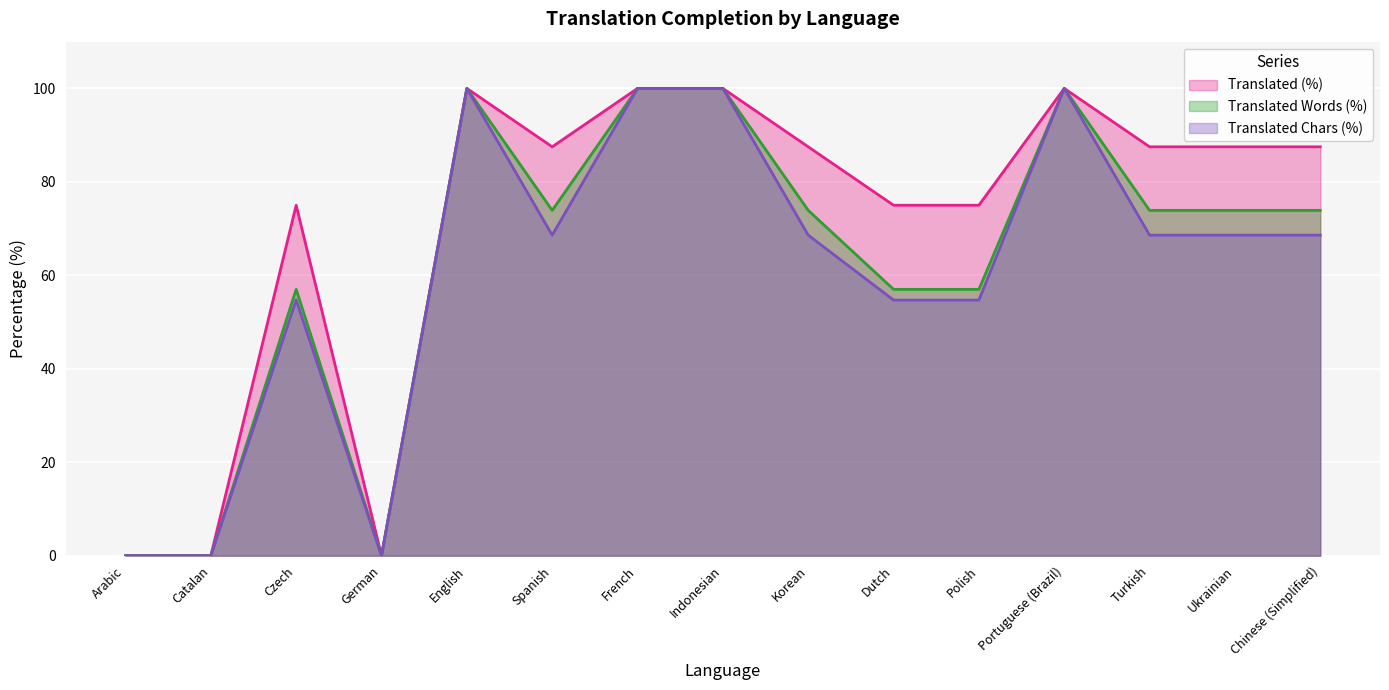

What is the label of the 4th point from the right?

Portuguese (Brazil)